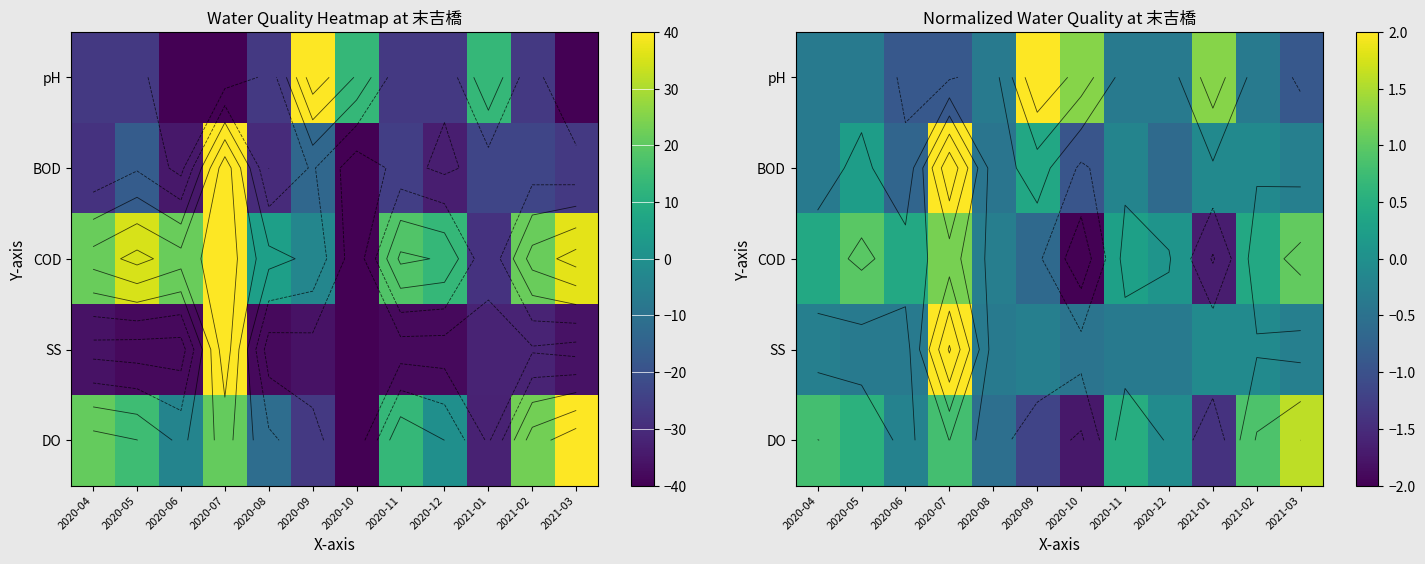

At which category is the sum across all series the highest?

2020-07